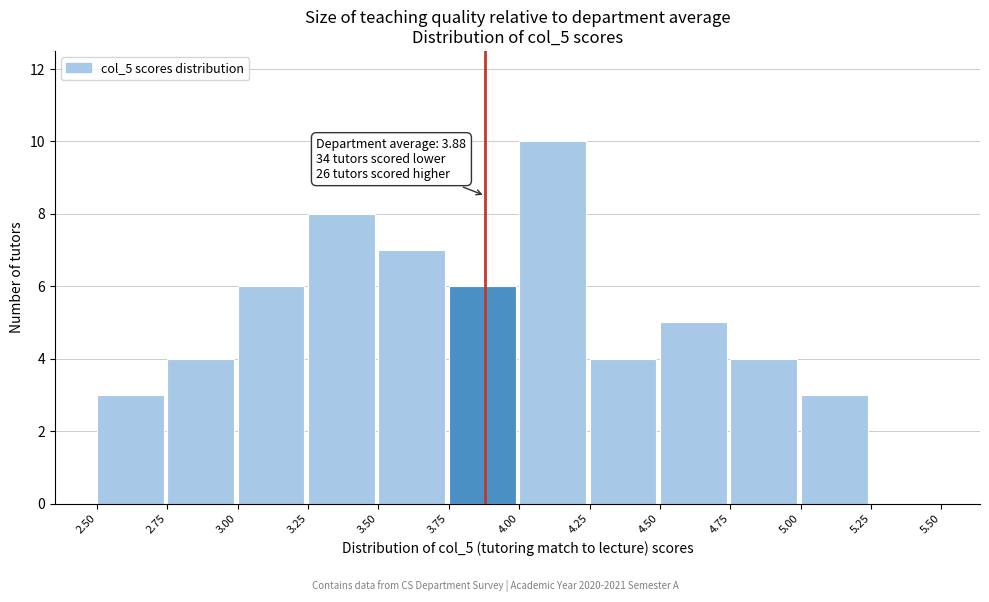

Which range on the x-axis has the tallest bar?

4.00 to 4.25